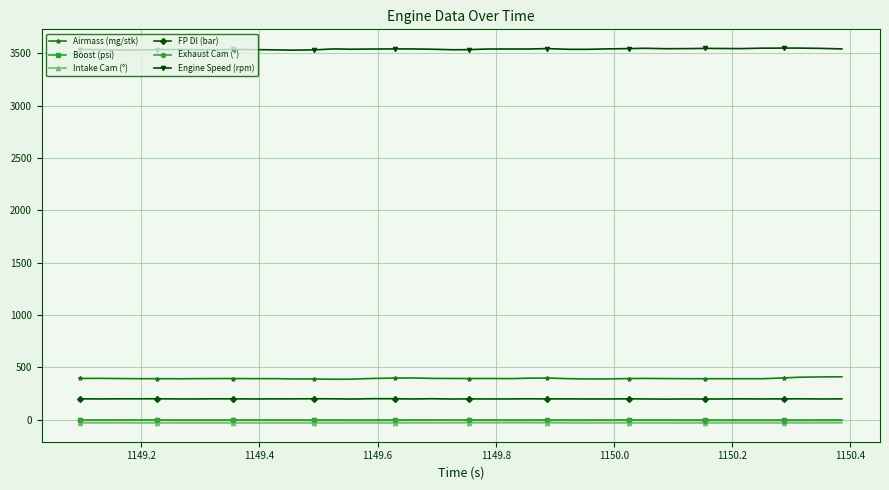

True or false: Exhaust Cam (°) and FP DI (bar) cross at least once.

False